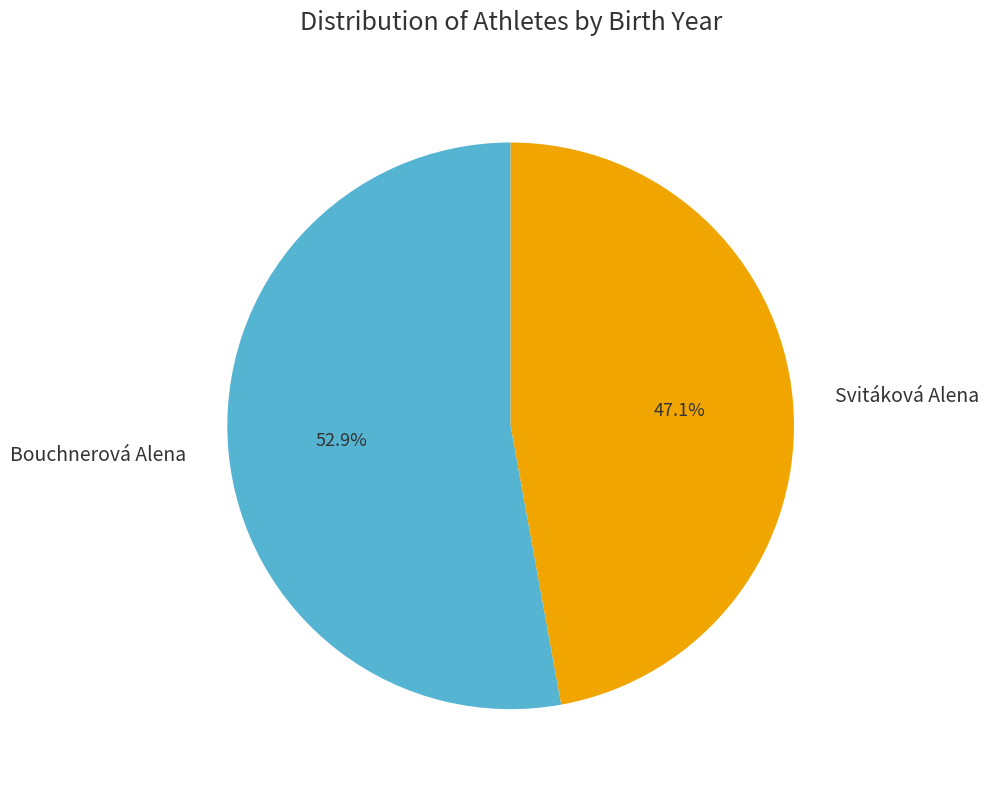

Rank the categories by value from highest to lowest.

Bouchnerová Alena, Svitáková Alena